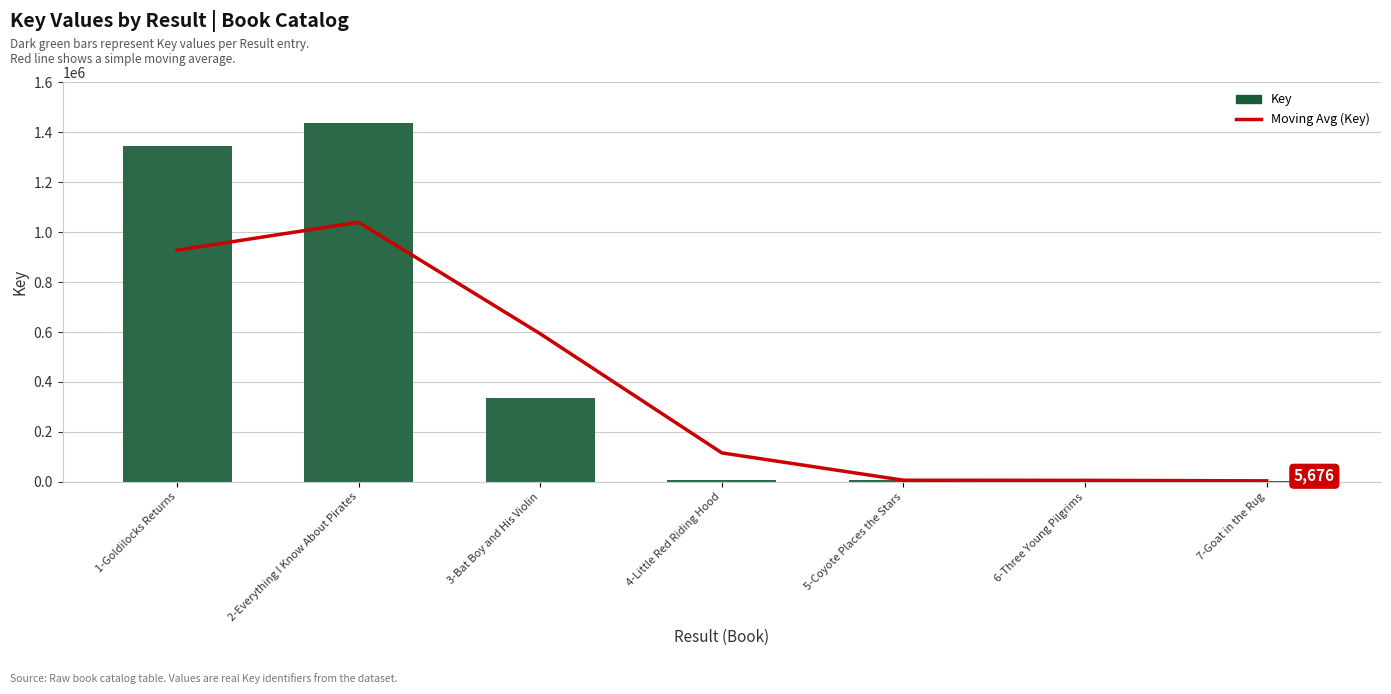

Reading right to left, what are all the values shown in this chart?

Moving Avg (Key): 7-Goat in the Rug=4369.0	6-Three Young Pilgrims=6394.0	5-Coyote Places the Stars=6890.3	4-Little Red Riding Hood=116269.0	3-Bat Boy and His Violin=593068.3	2-Everything I Know About Pirates=1039298.0	1-Goldilocks Returns=927442.3
Key: 7-Goat in the Rug=5676.0	6-Three Young Pilgrims=7431.0	5-Coyote Places the Stars=6075.0	4-Little Red Riding Hood=7165.0	3-Bat Boy and His Violin=335567.0	2-Everything I Know About Pirates=1436473.0	1-Goldilocks Returns=1345854.0